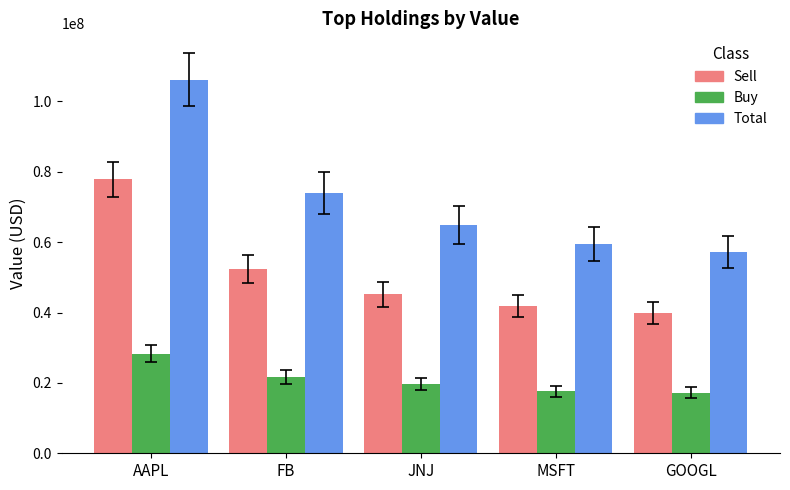

Which series has the largest range (max minus min)?

Total